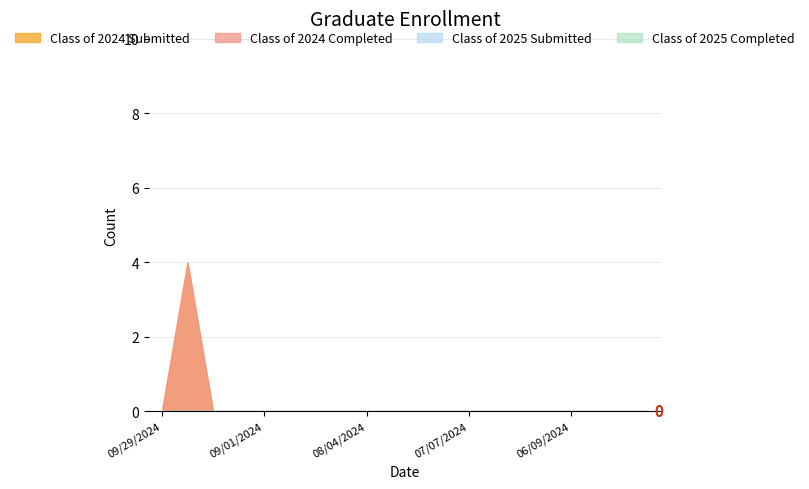

At which label is Class of 2025 Completed closest to 0?

09/29/2024